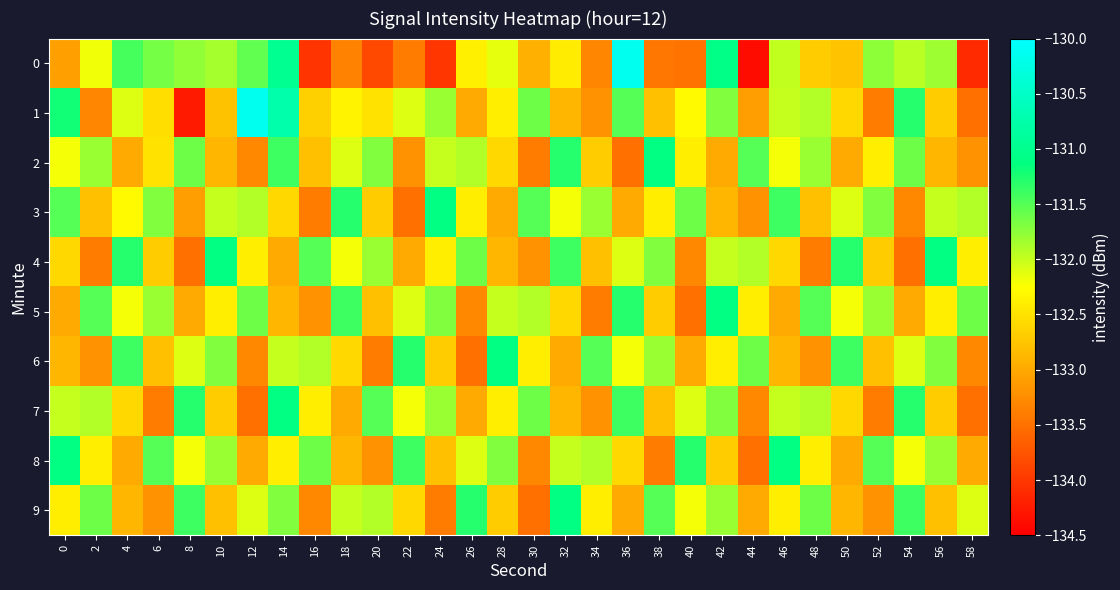

Which series has the largest total across all categories?

8